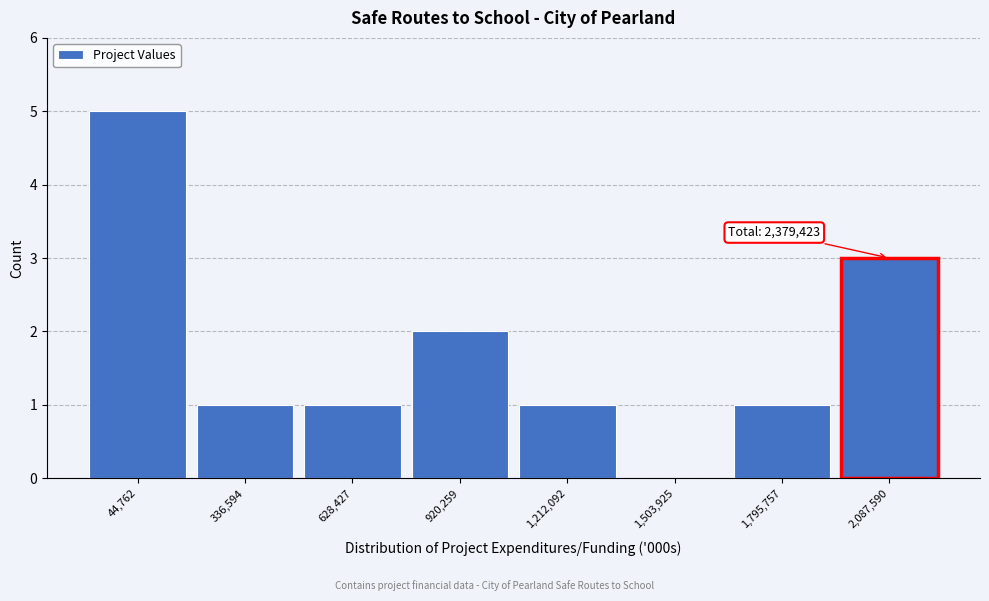

Reading right to left, what are all the values shown in this chart?

2,087,590=3	1,795,757=1	1,503,925=0	1,212,092=1	920,259=2	628,427=1	336,594=1	44,762=5